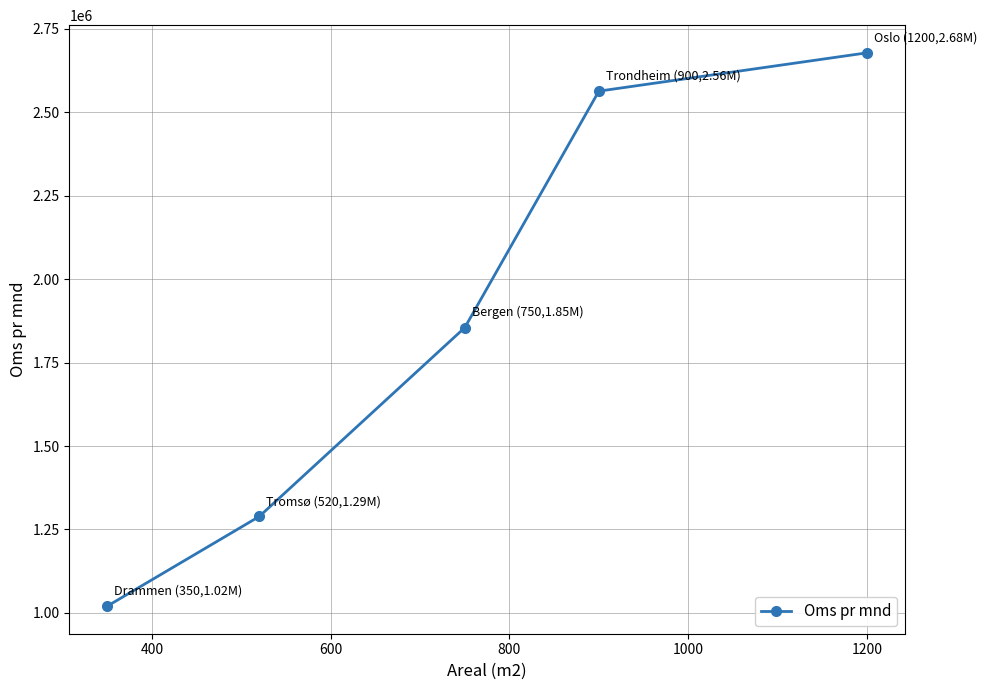

What is the smallest value displayed?

1020500